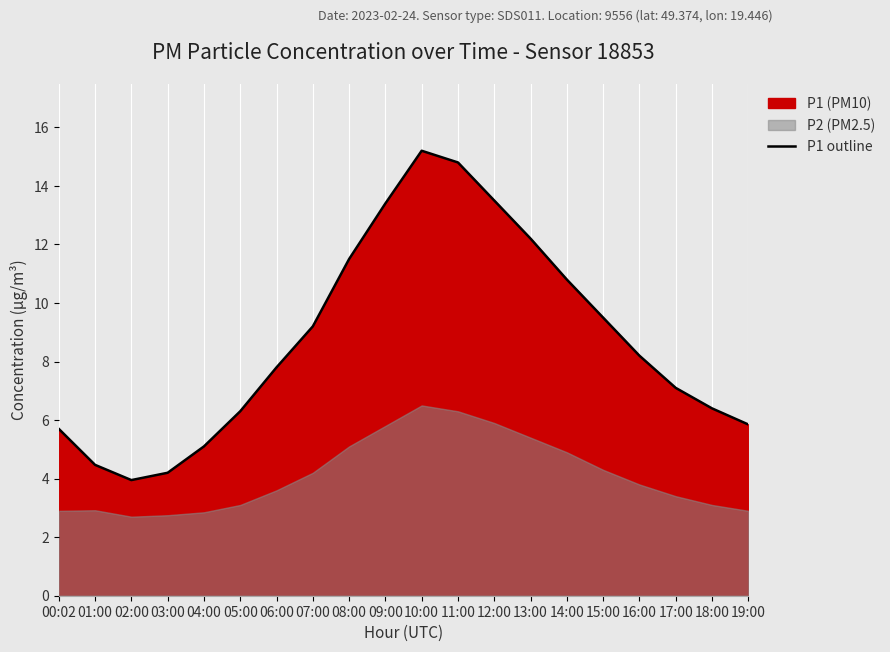

Is it true that the value at 12:00 is 19.2?

False